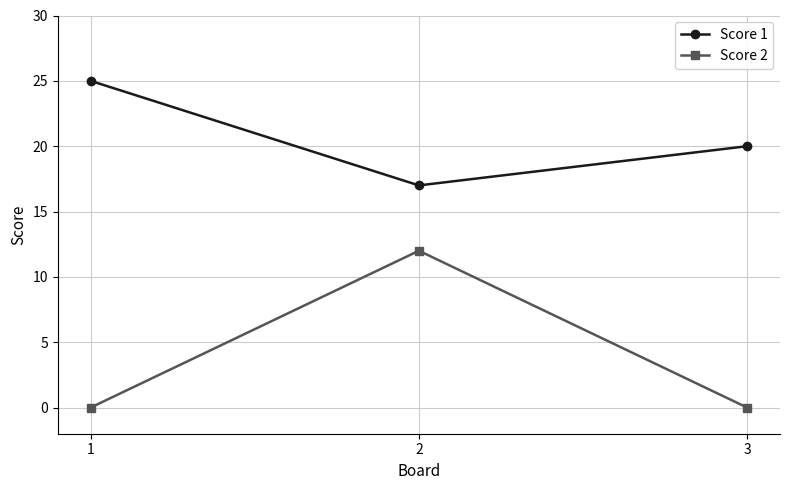

Rank the series by their maximum value, from lowest to highest.

Score 2, Score 1